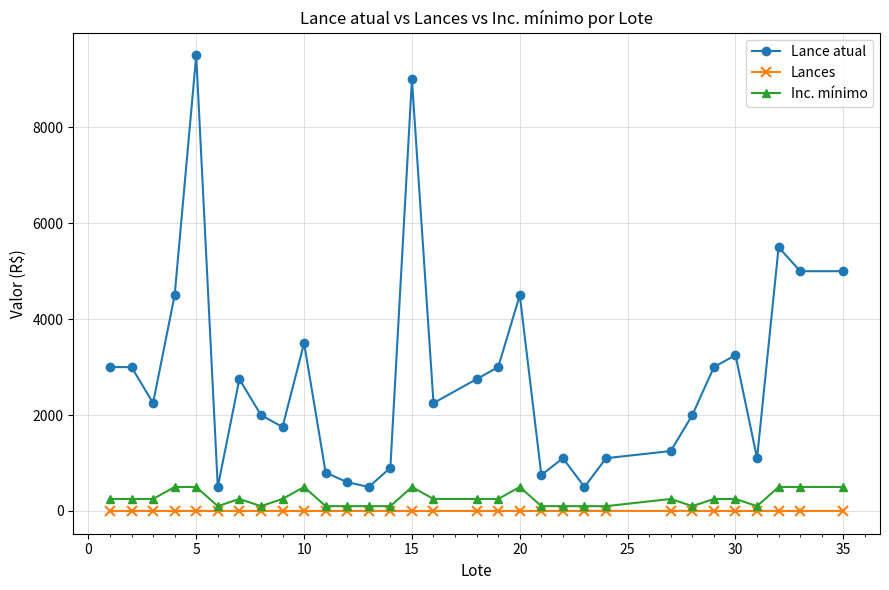

Which series has the largest total across all categories?

Lance atual